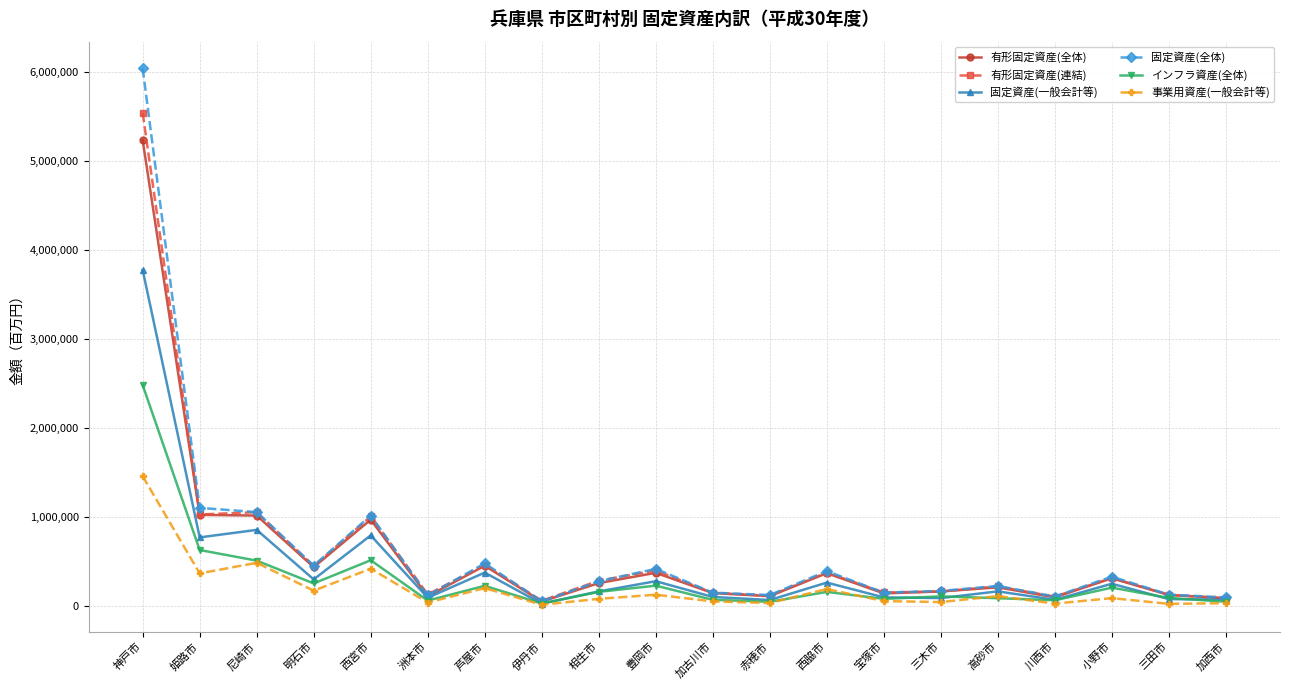

True or false: 有形固定資産(全体) has more than 2 interior local peaks.

True